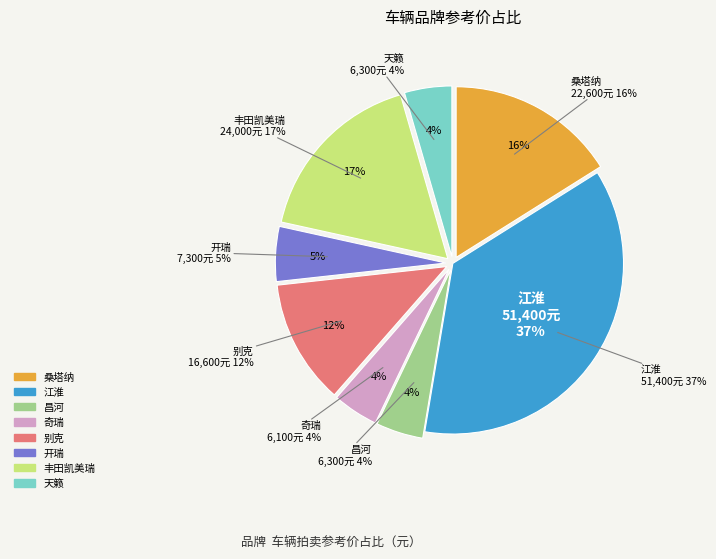

Is there any slice that represents more than half of the pie?

No